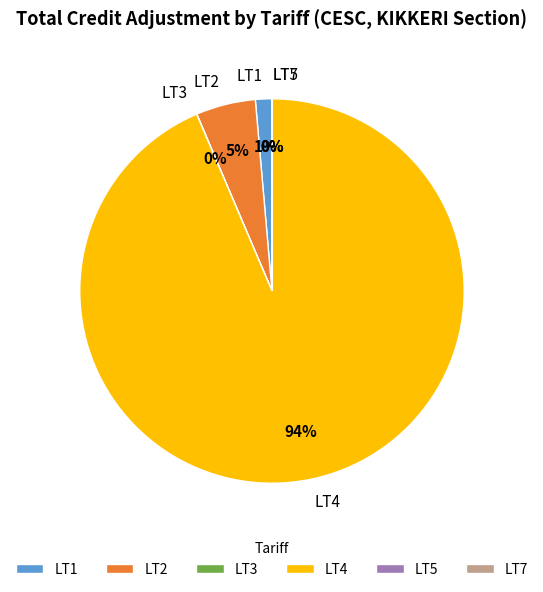

Does LT4 account for over 50% of the chart?

Yes